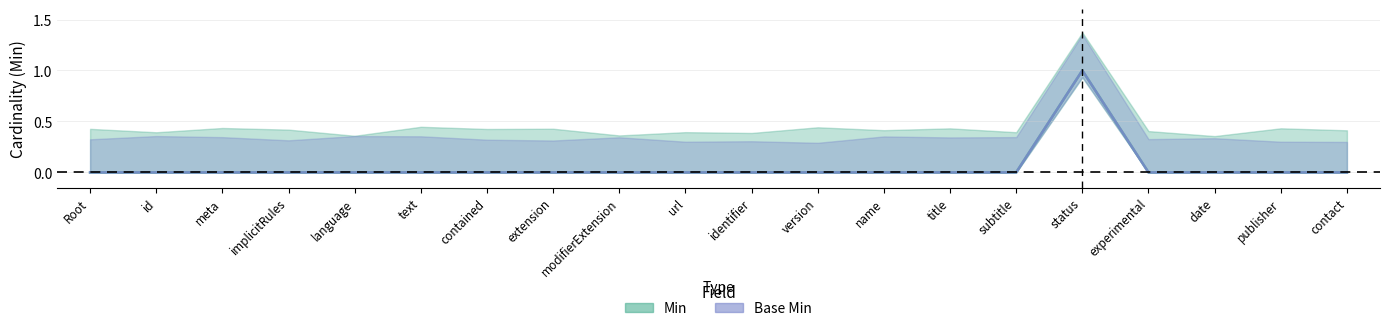

Which category has the highest value across all series?

status